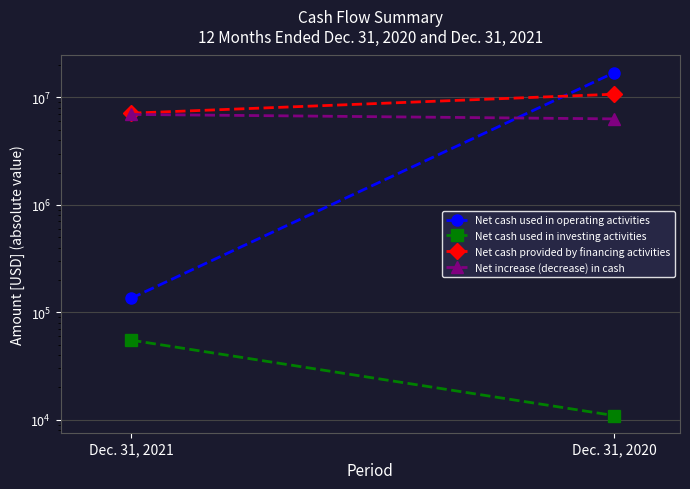

How many distinct data groups are displayed?

4